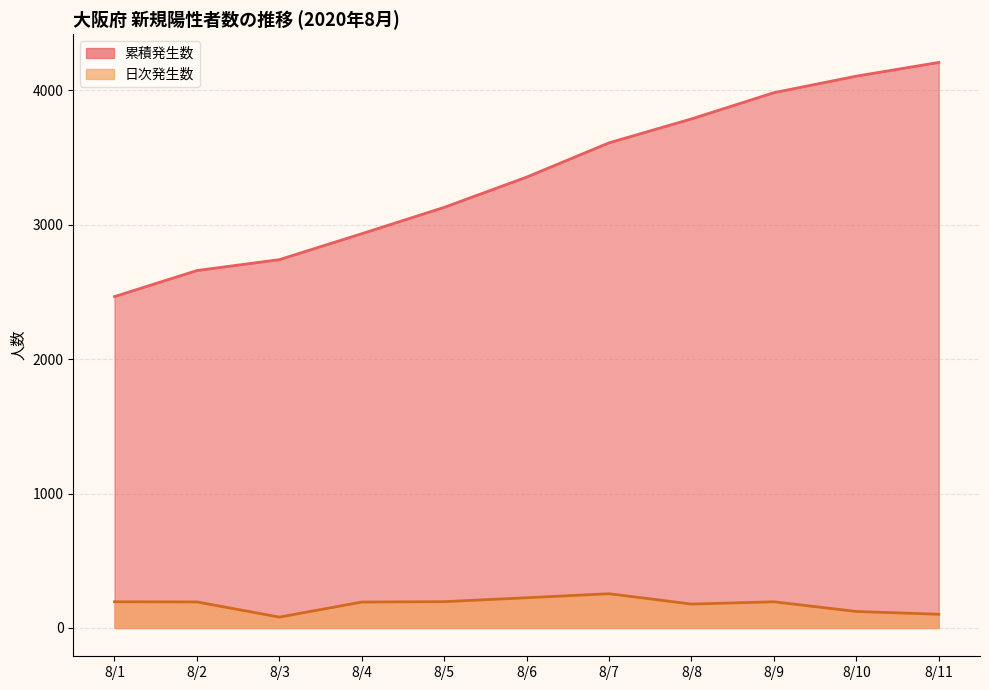

What is the total value across all series at 8/6?

3579